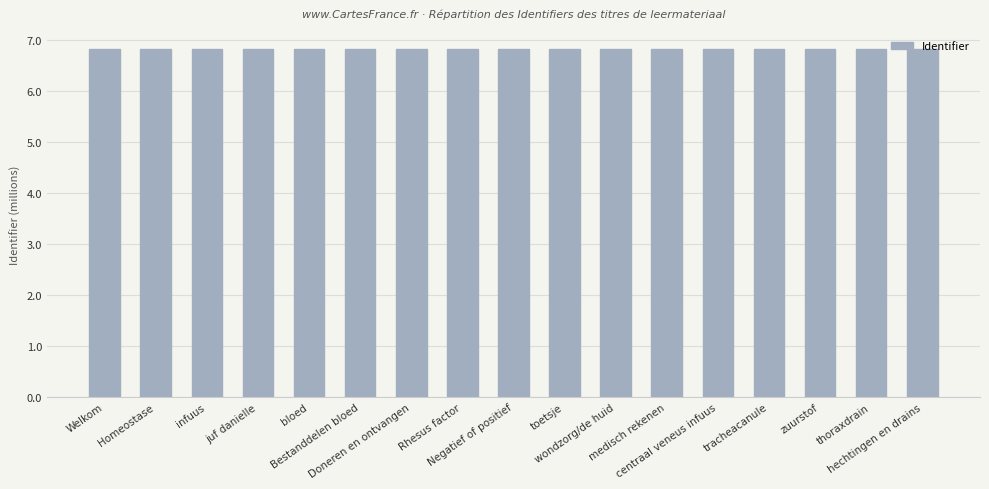

Count the number of data series in this chart.

1